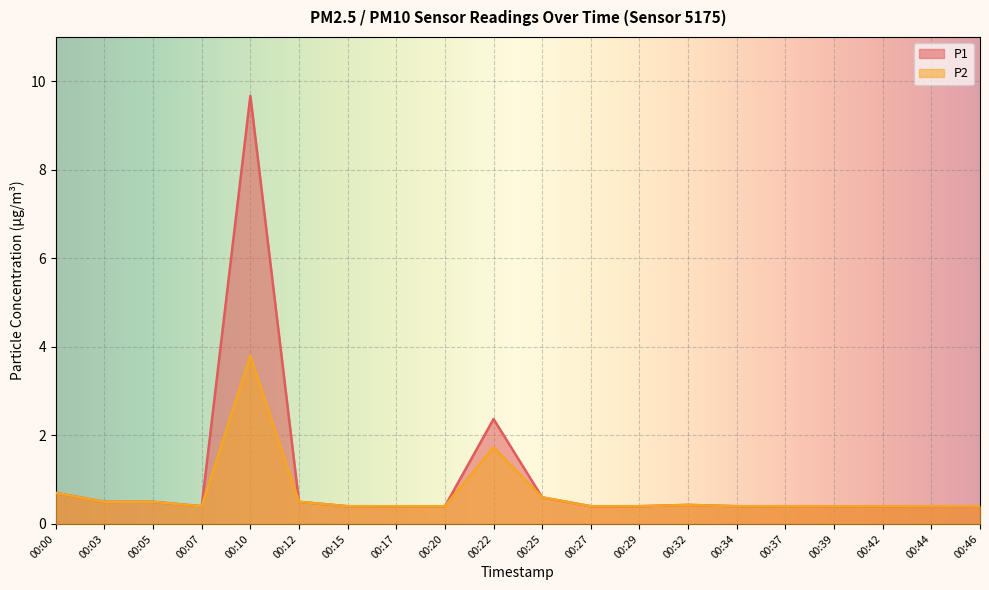

Does the chart display data point markers on the line(s)?

No